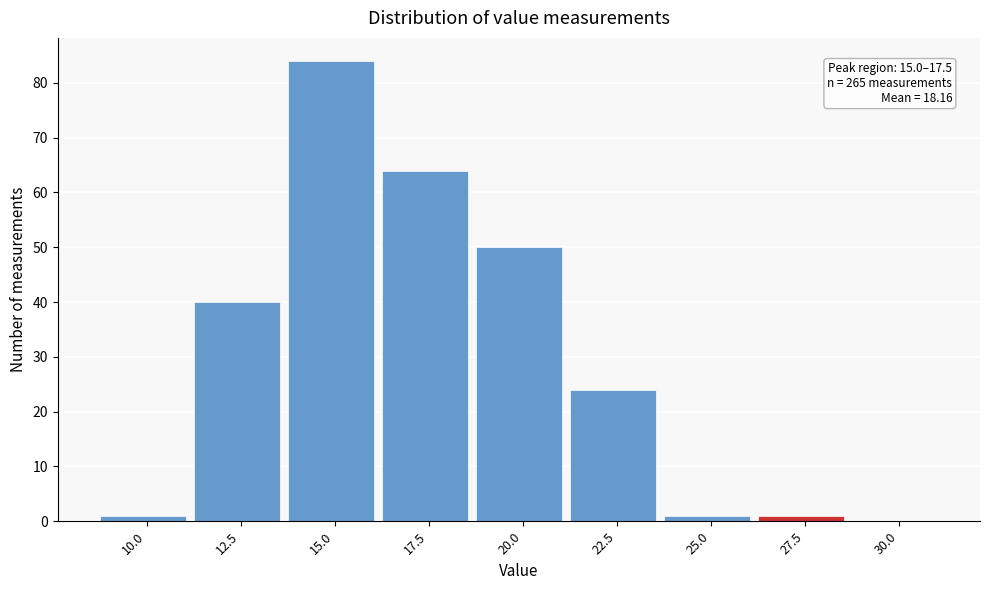

Reading left to right, list all the values displayed in this chart.

10.0=1	12.5=40	15.0=84	17.5=64	20.0=50	22.5=24	25.0=1	27.5=1	30.0=0